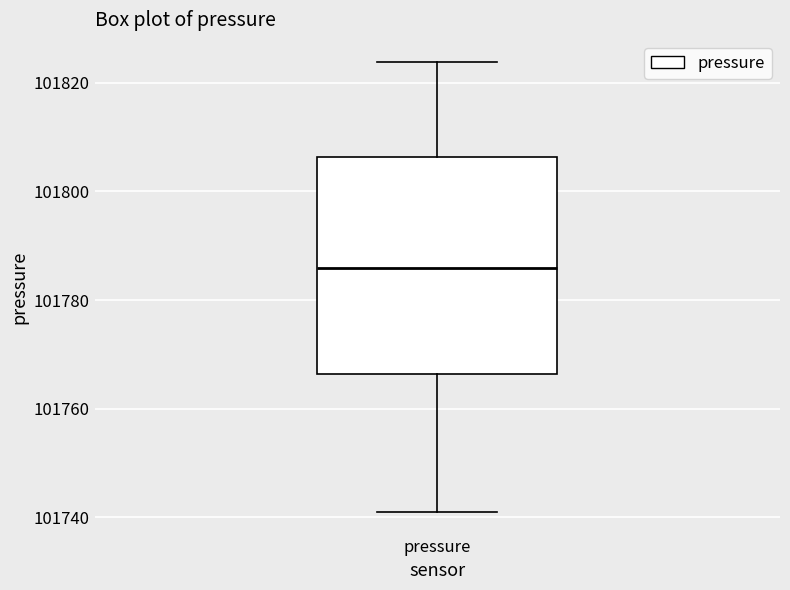

Transcribe this box plot: give where the median line is, the range the box spans, and where the two whiskers end, as read against the y-axis. The values are not printed on the chart, so give them approximately, as read against the axis.

median 101786, box 101766 to 101806, whiskers 101740 to 101824